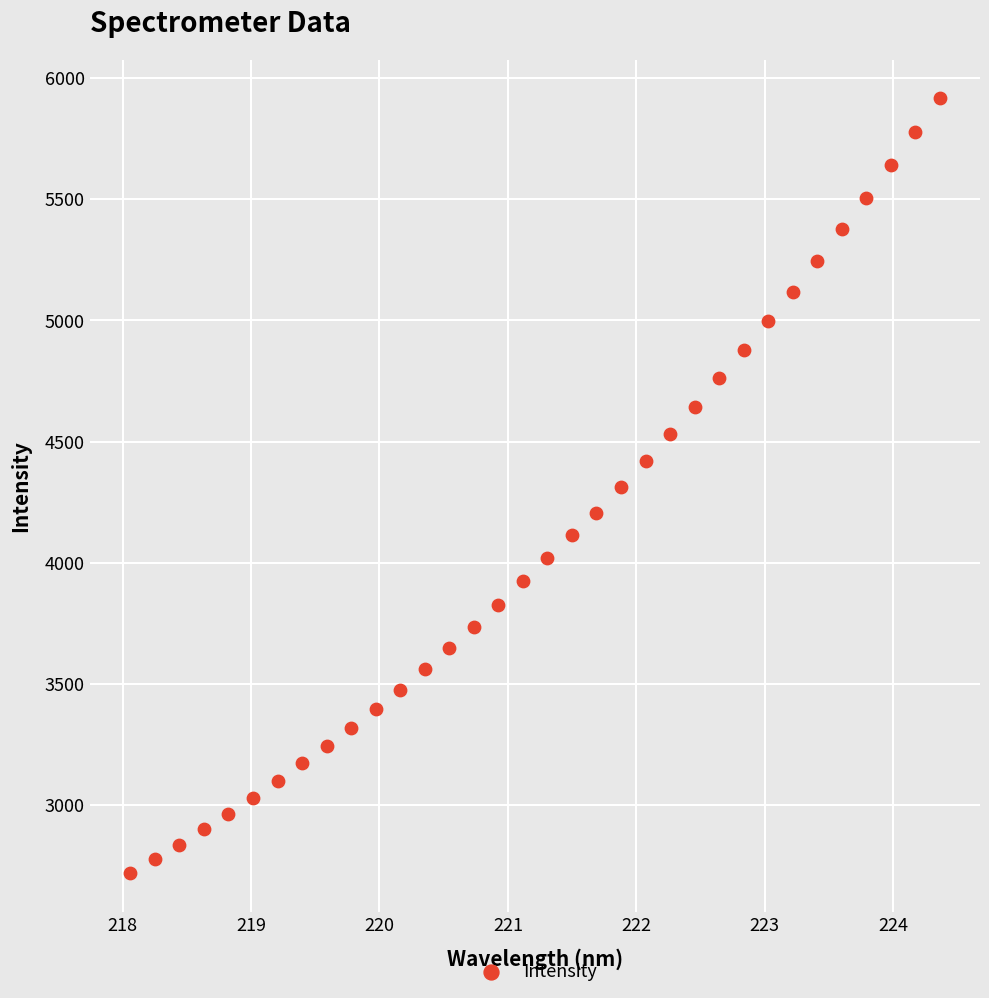

What is the range of Y values (max minus min)?

3195.8